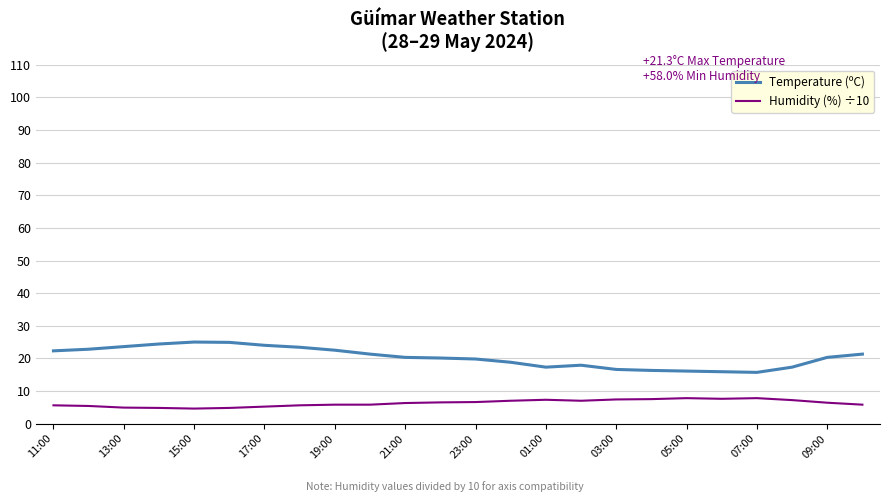

Rank the series by their average value, from highest to lowest.

Temperature (ºC), Humidity (%) ÷10